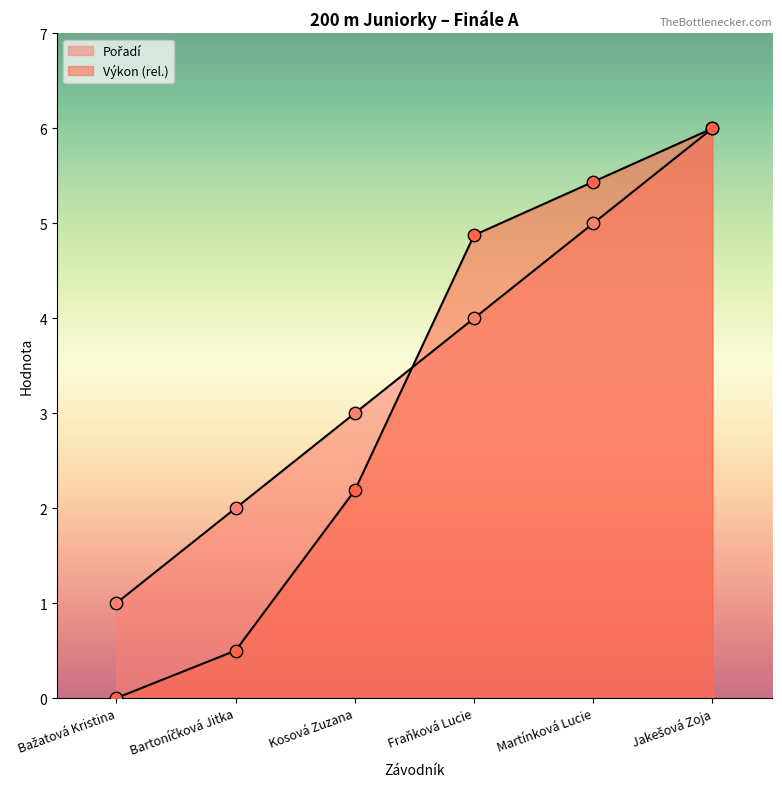

Which series reaches the maximum Y coordinate?

Pořadí